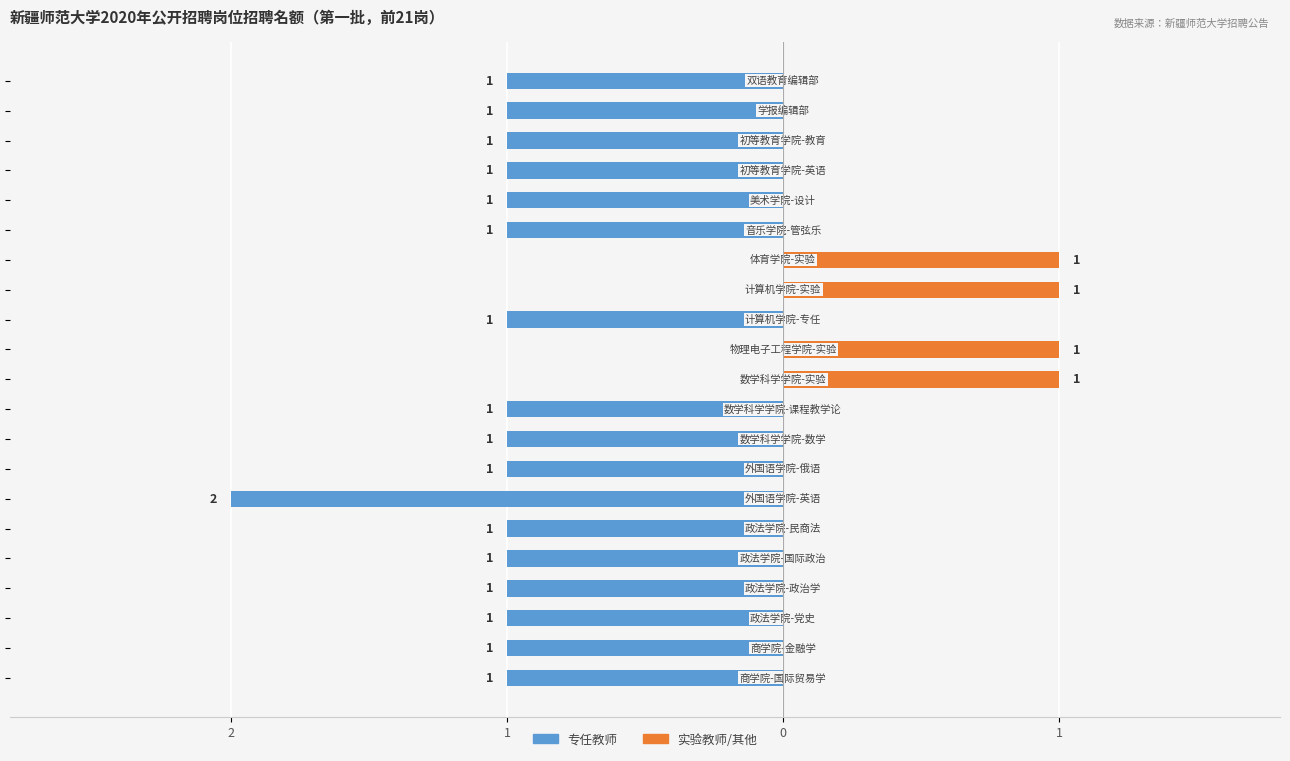

What is the sum of all 实验教师/其他 values?

4